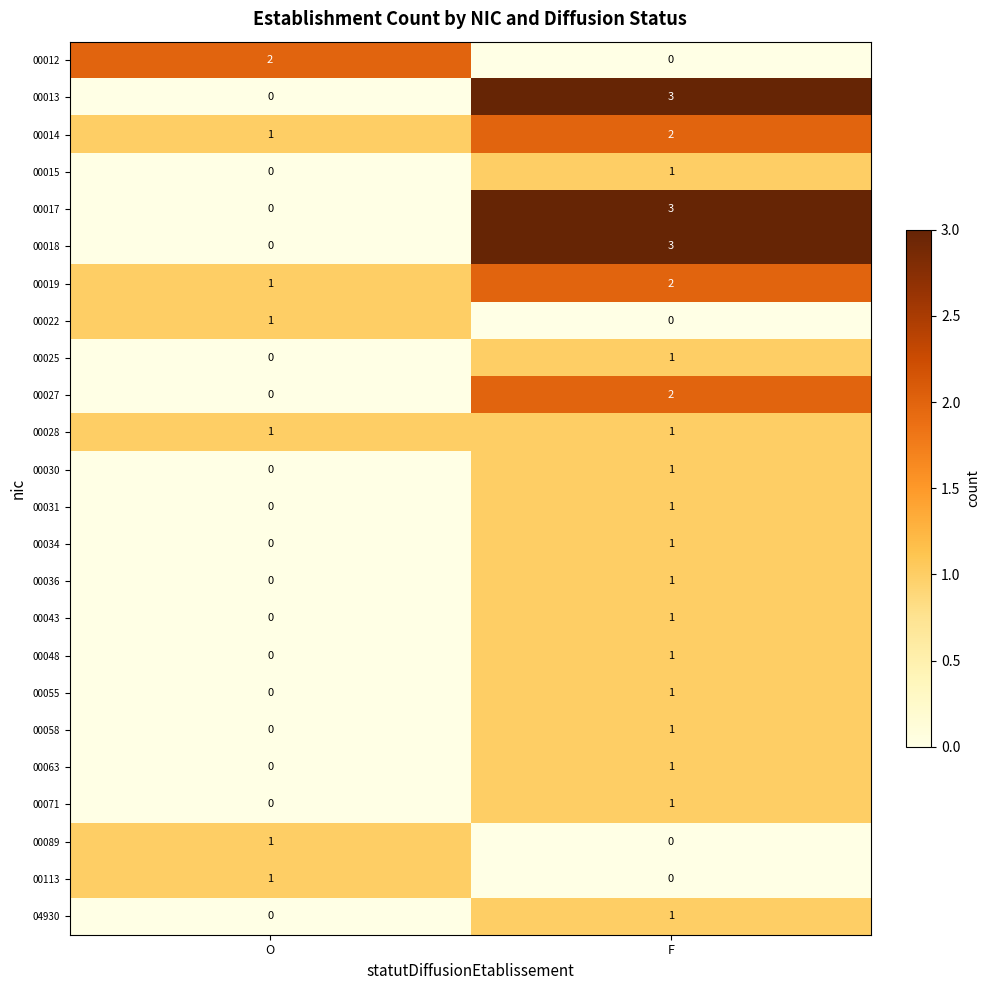

What is the total value across all series at O?

8